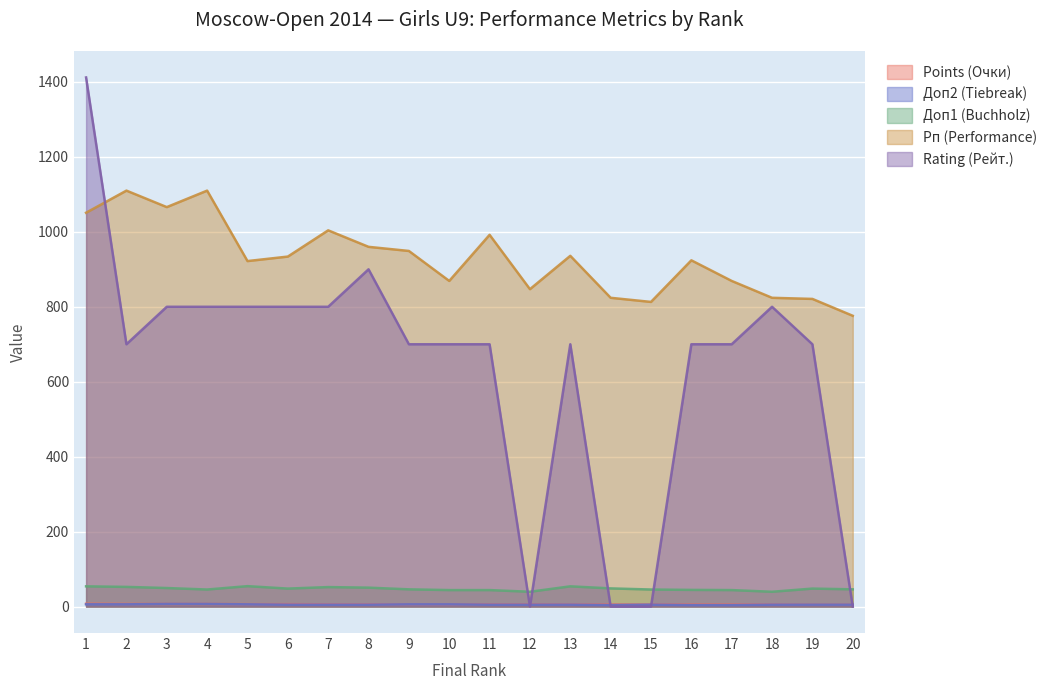

At 4, list the series in order from largest to smallest.

Рп (Performance), Rating (Рейт.), Доп1 (Buchholz), Points (Очки), Доп2 (Tiebreak)